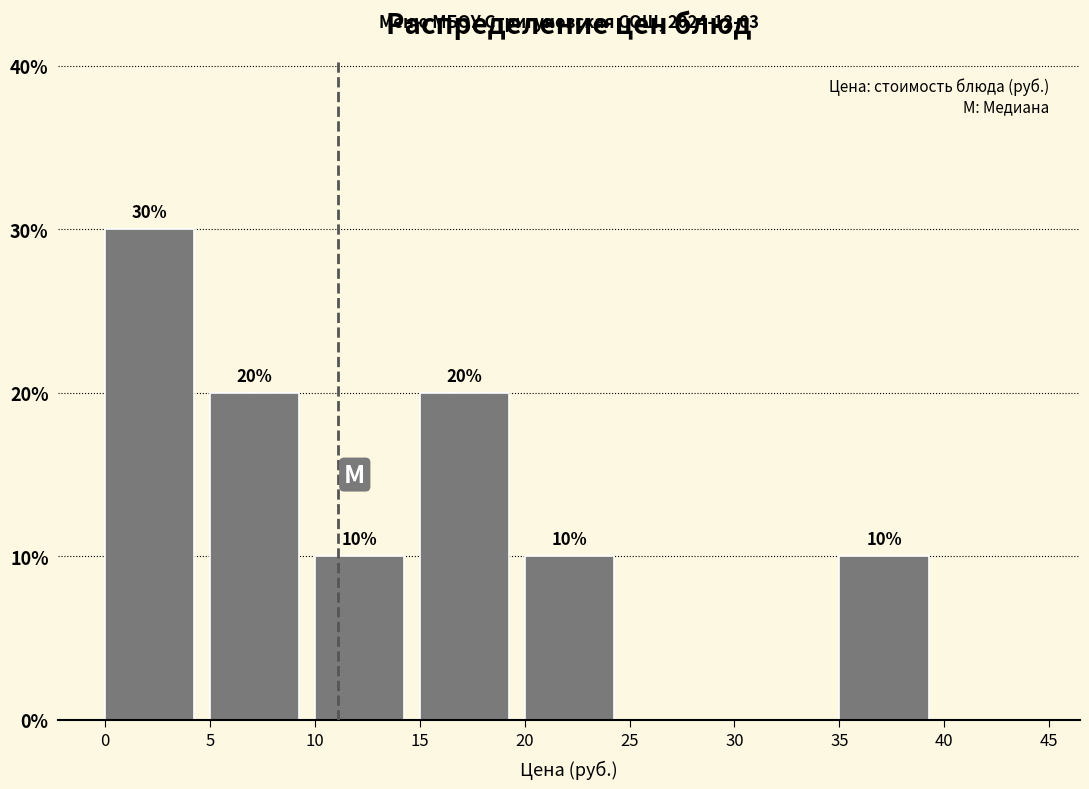

Over which range of the x-axis is the bar tallest?

0 to 5